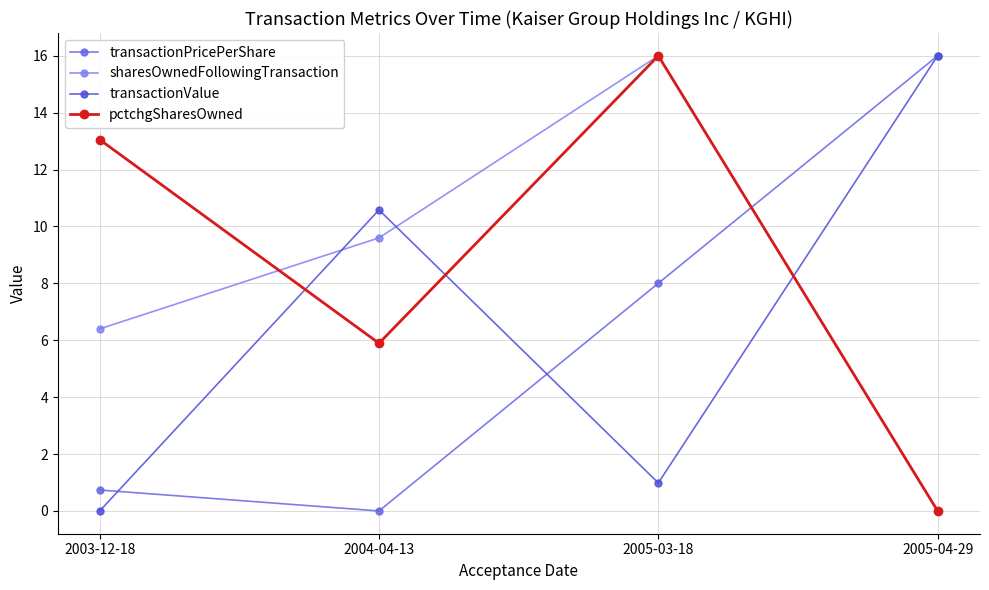

Which category has the lowest value in the sharesOwnedFollowingTransaction series?

2005-04-29